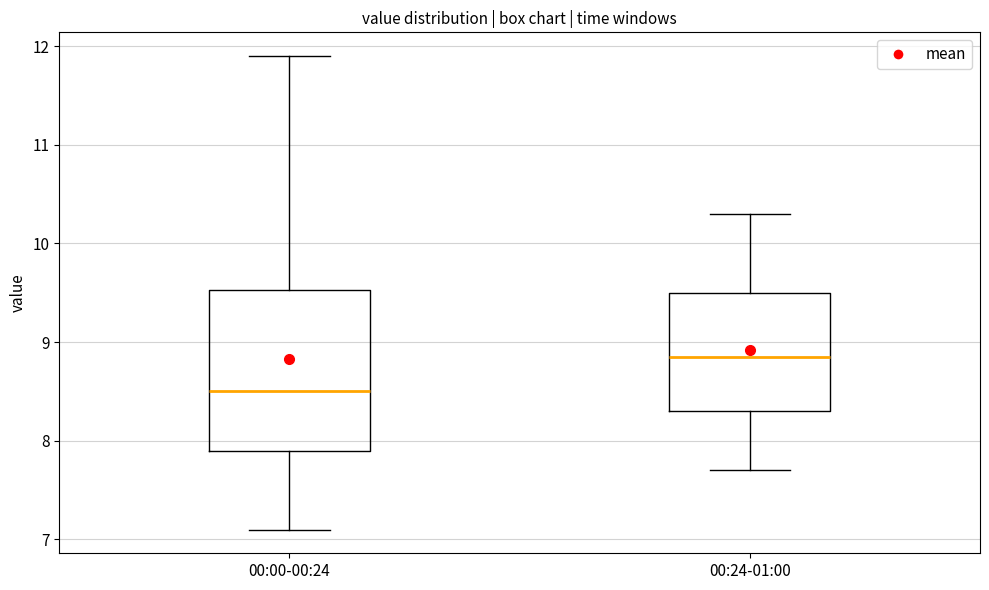

Which box's median line is the highest?

00:24-01:00